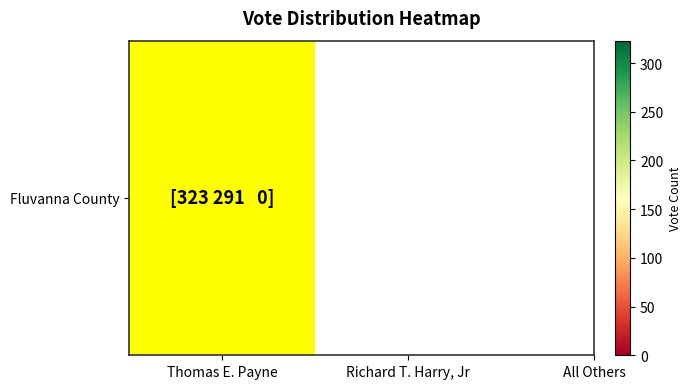

Count the number of categories in the chart.

3